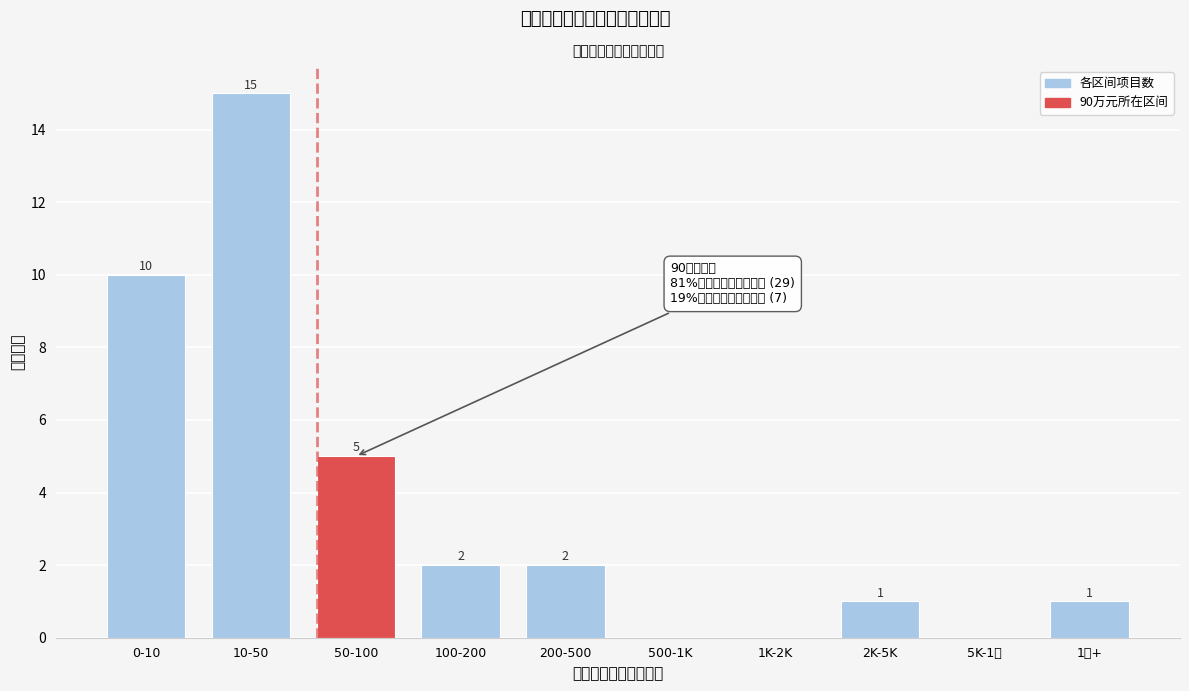

Reading left to right, what are all the values shown in this chart?

0-10=10	10-50=15	50-100=5	100-200=2	200-500=2	500-1K=0	1K-2K=0	2K-5K=1	5K-1万=0	1万+=1